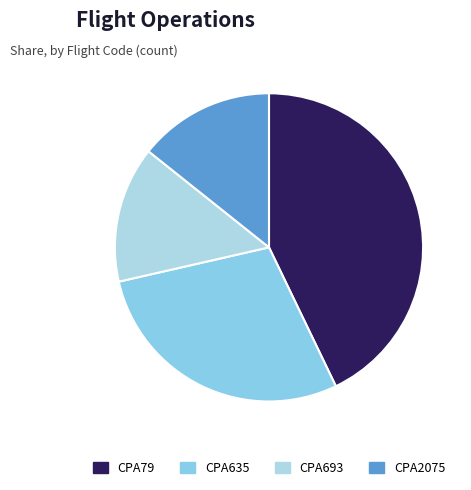

True or false: CPA635 accounts for 19% of the total.

False